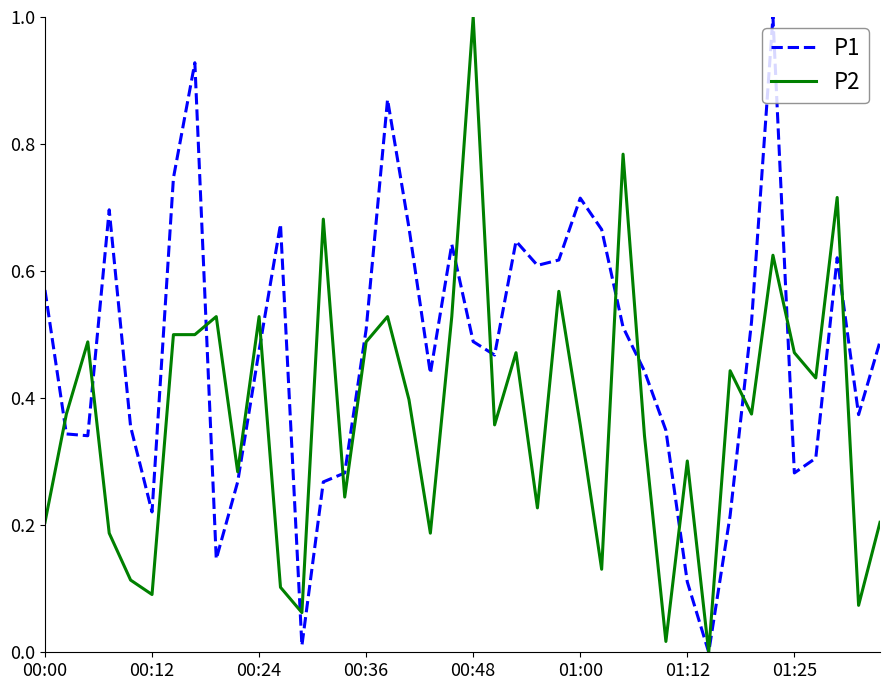

After their last crossing, which series has the higher values: P2 or P1?

P1